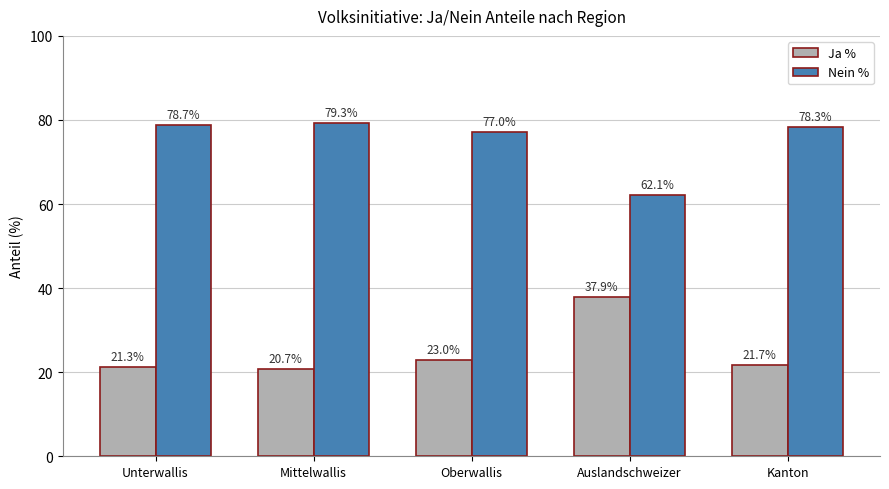

Which series has the largest total across all categories?

Nein %